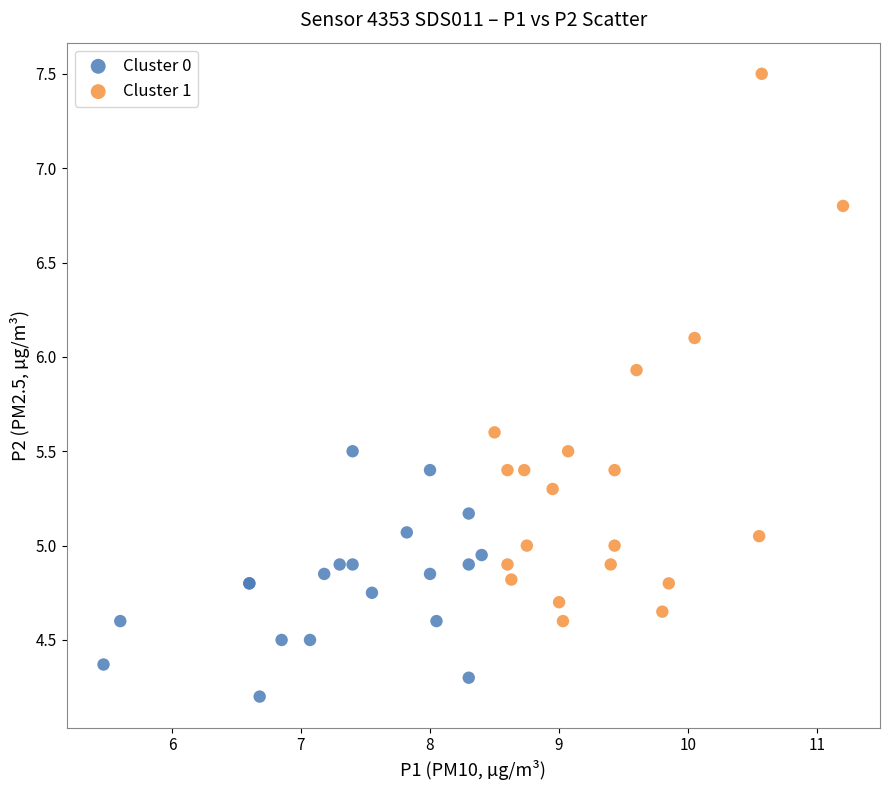

Which series reaches the maximum Y coordinate?

Cluster 1